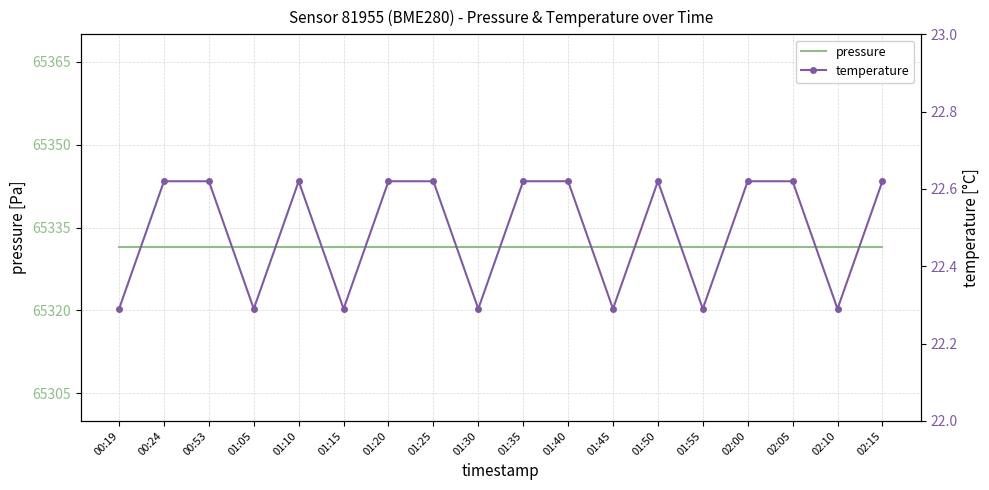

What is the spread (max minus min) of values at 02:15?

65308.9